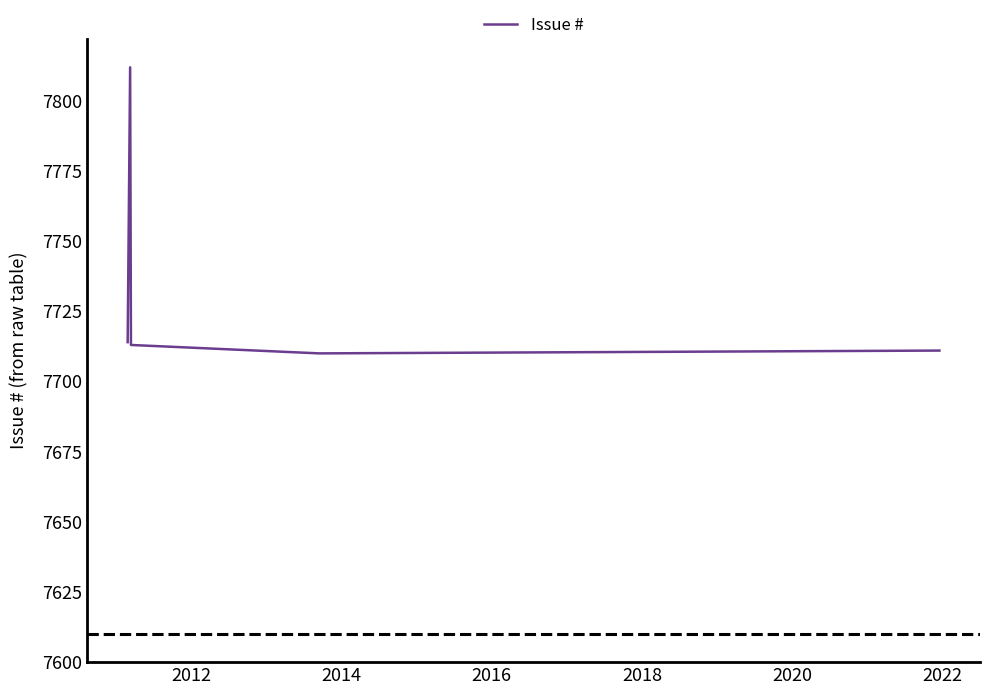

How many values are below 7713?

2